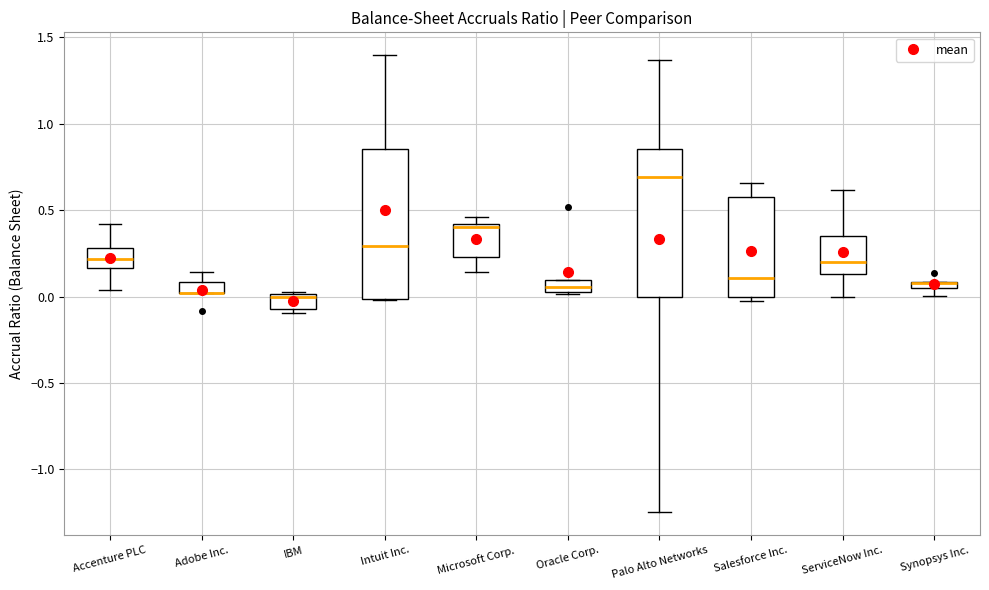

Where is the lower edge of the box for Salesforce Inc. on the y-axis? The values are not printed on the chart, so give them approximately, as read against the axis.

0.00